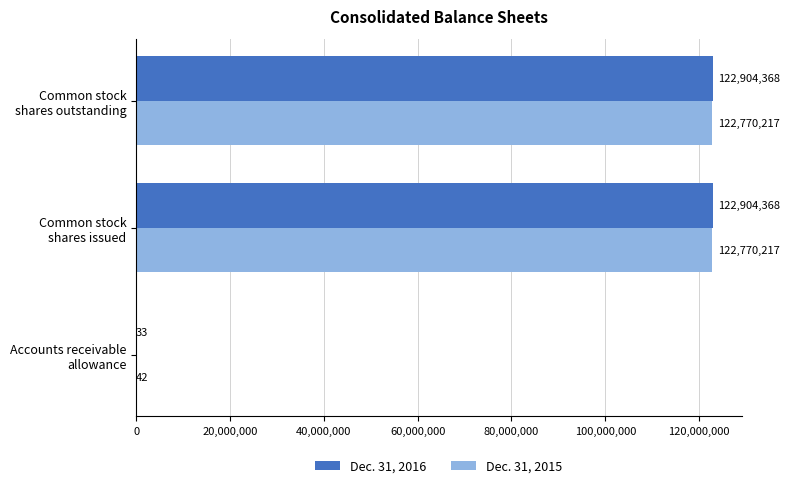

What is the sum of all Dec. 31, 2015 values?

245540476